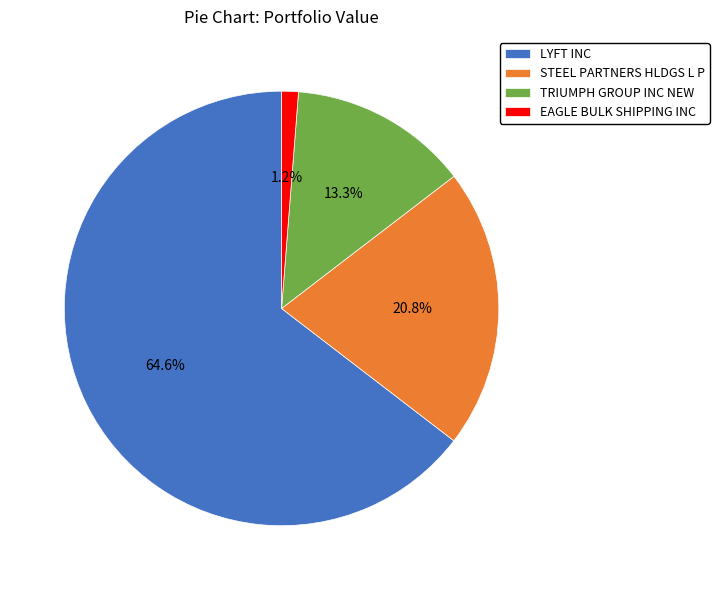

Is it true that LYFT INC is 75% of the pie?

False